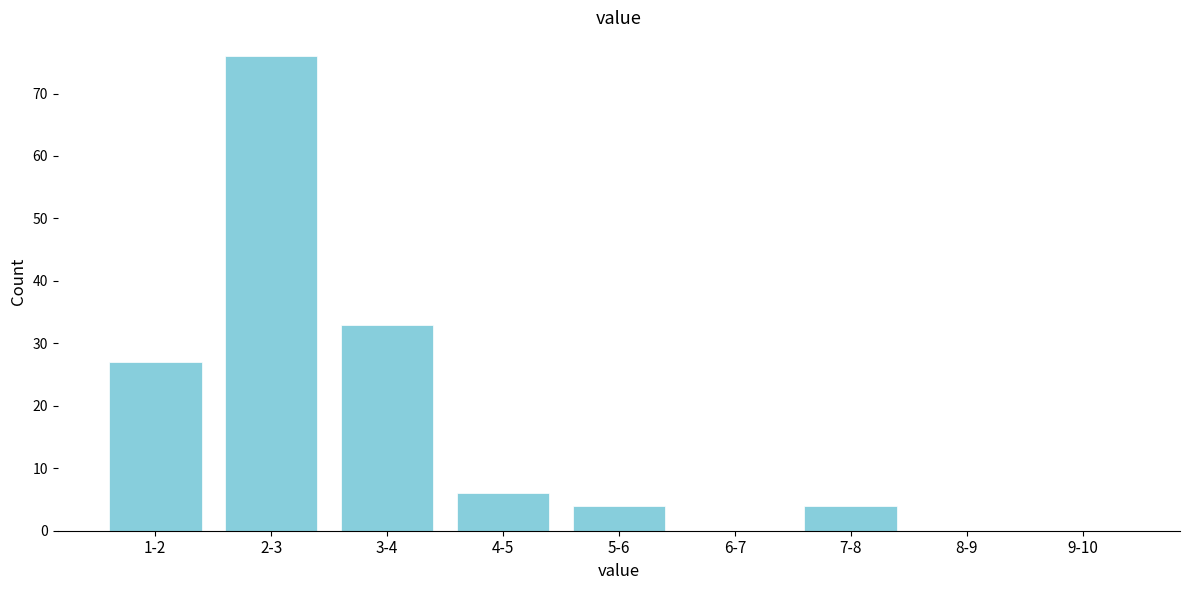

Reading left to right, what are all the values shown in this chart?

1-2=27	2-3=76	3-4=33	4-5=6	5-6=4	6-7=0	7-8=4	8-9=0	9-10=0